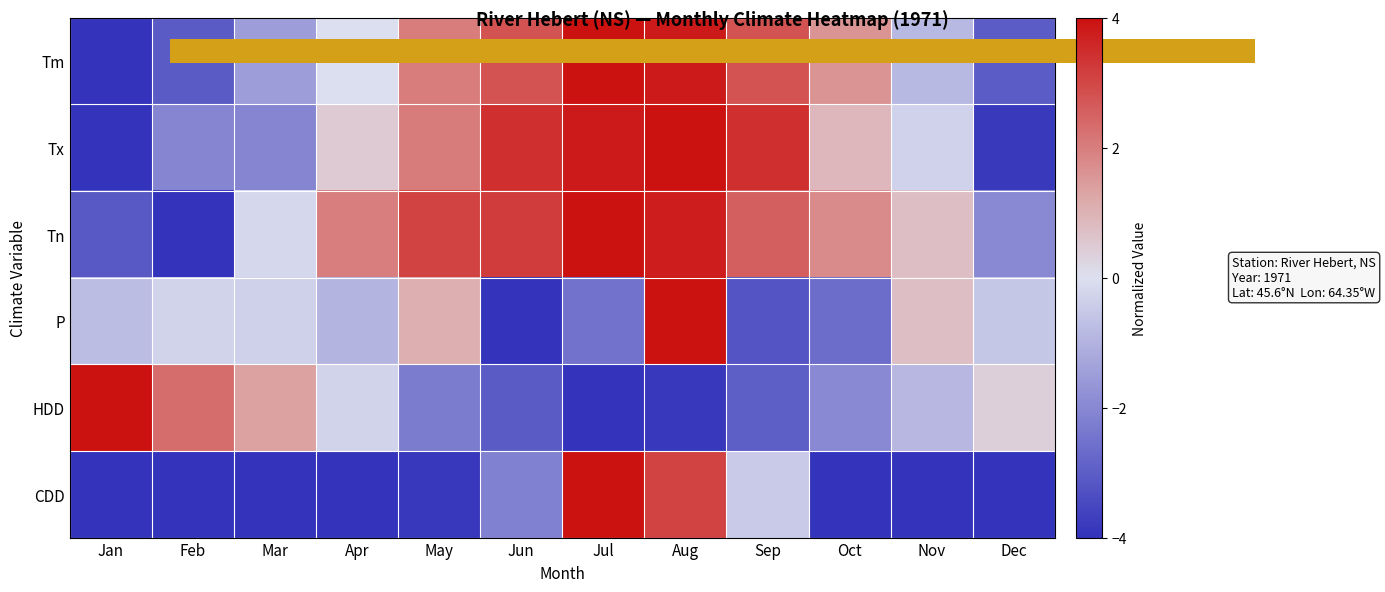

Count the number of categories in the chart.

12